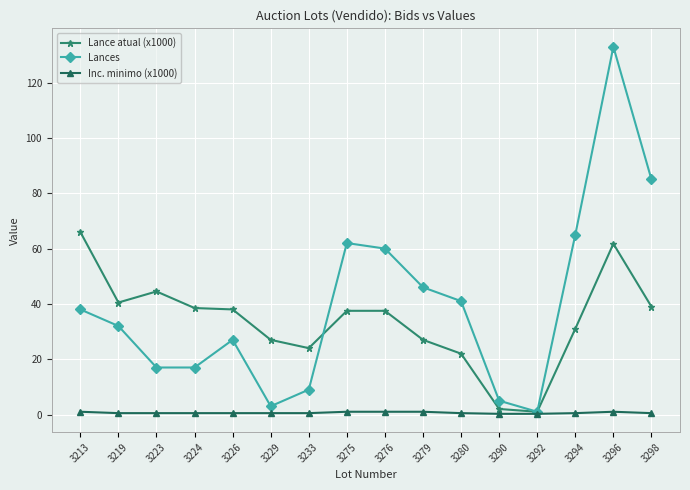

At which category is the sum across all series the highest?

3296